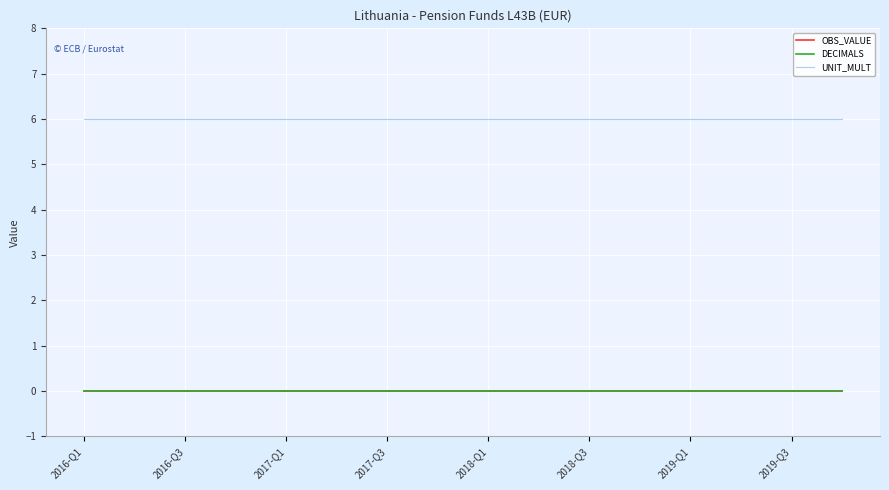

Is this an area chart (filled region under the line)?

No